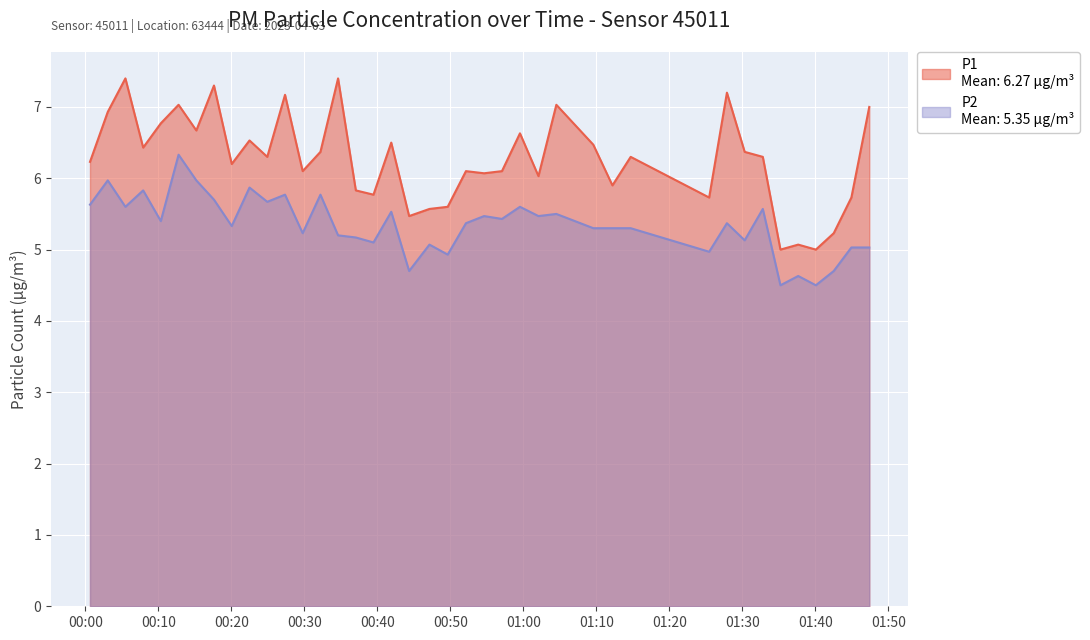

Which series changed the most between 2023-04-03T00:29:47 and 2023-04-03T00:49:39?

P1